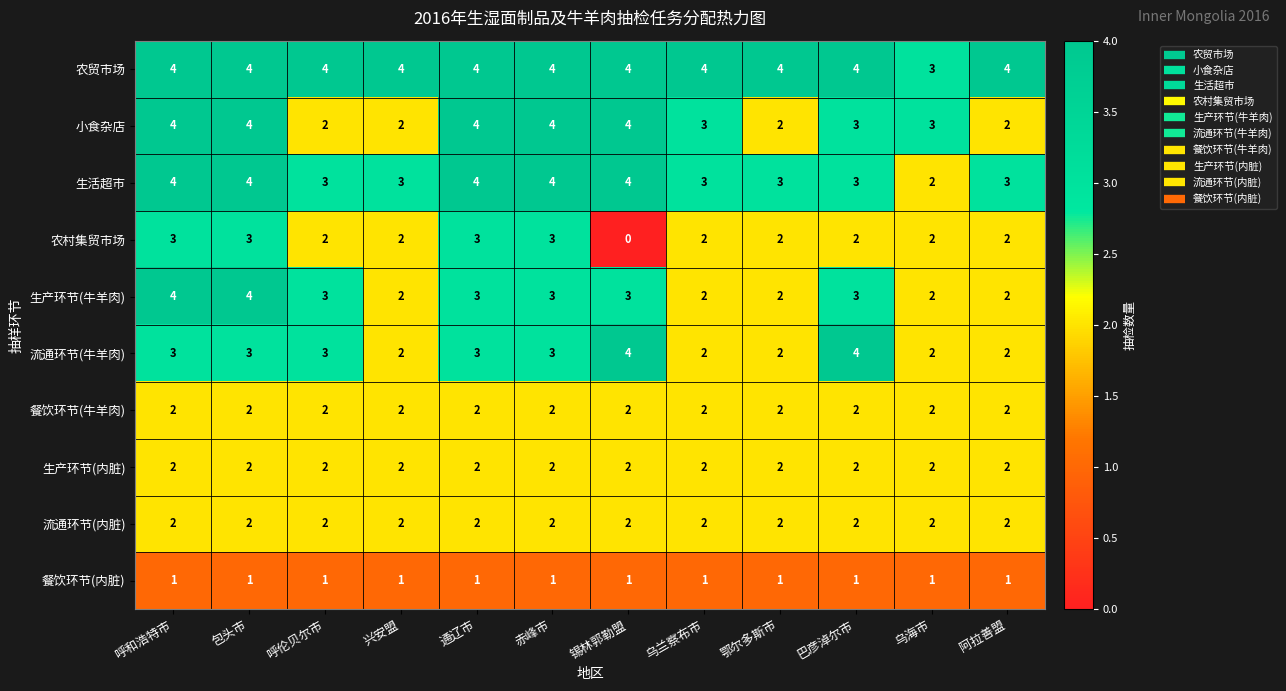

What value does the 流通环节(牛羊肉) series have at 通辽市?

3